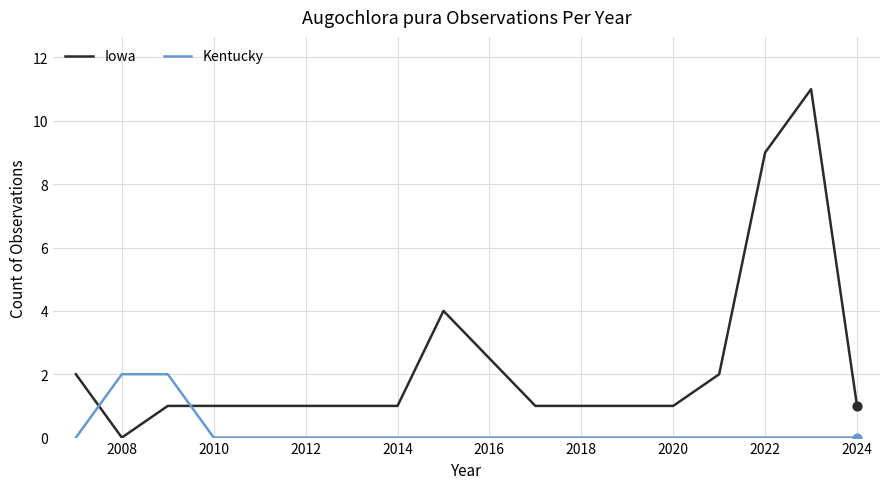

Which series has the largest total across all categories?

Iowa